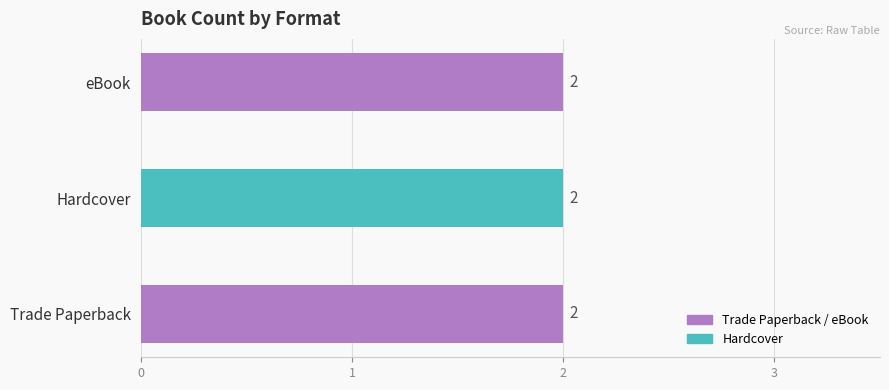

Where is the data nearest to the value 106019274?

Hardcover